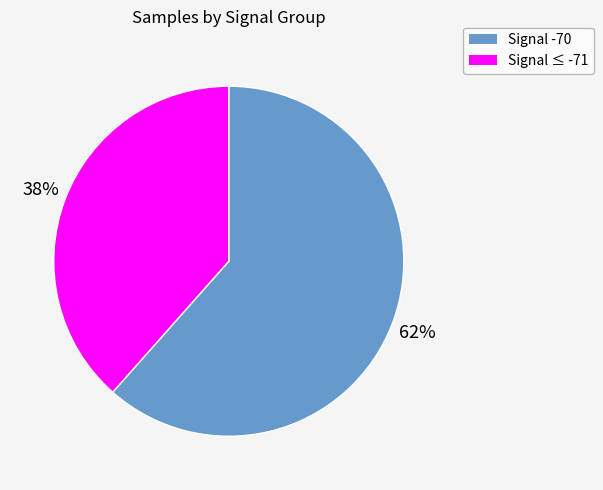

How many segments does this pie chart have?

2